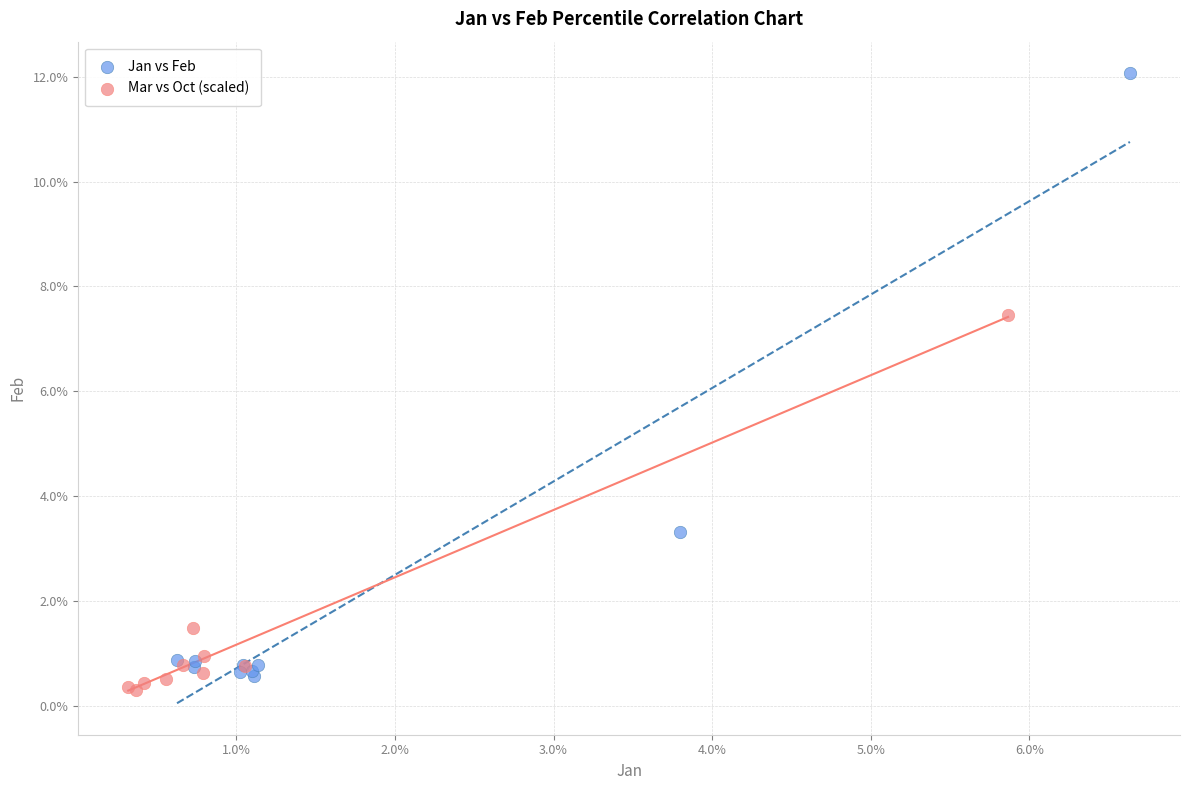

Which series has the largest Y range (max minus min)?

Jan vs Feb